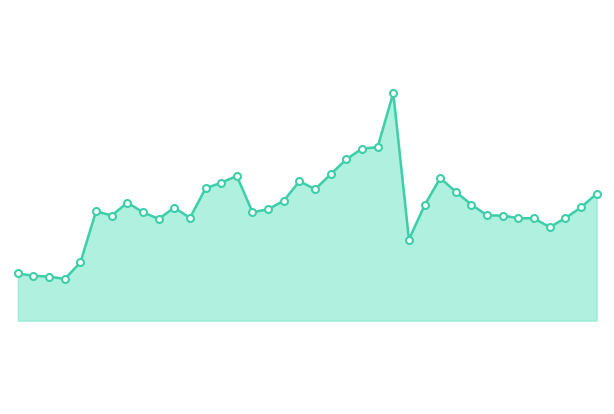

Does the chart display data point markers on the line(s)?

No